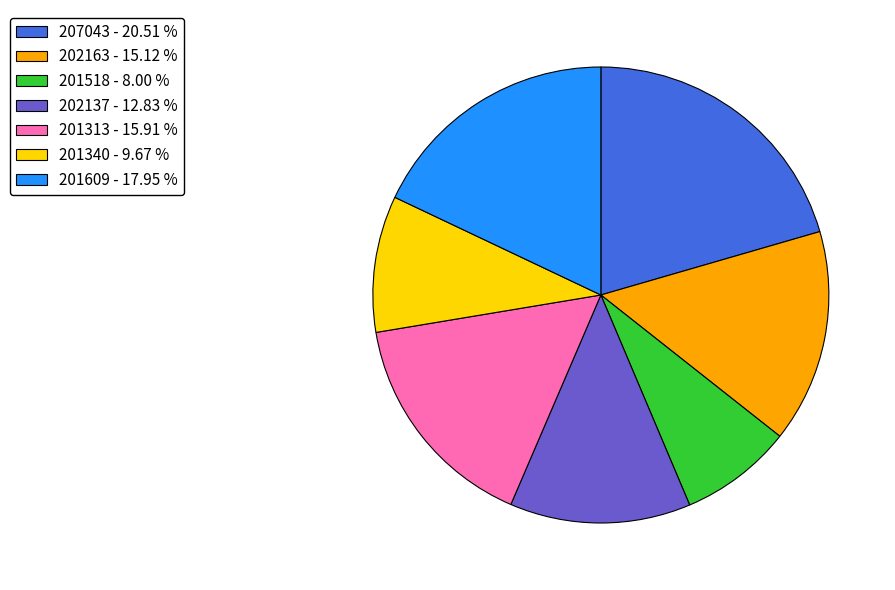

How many slices are in this pie chart?

7